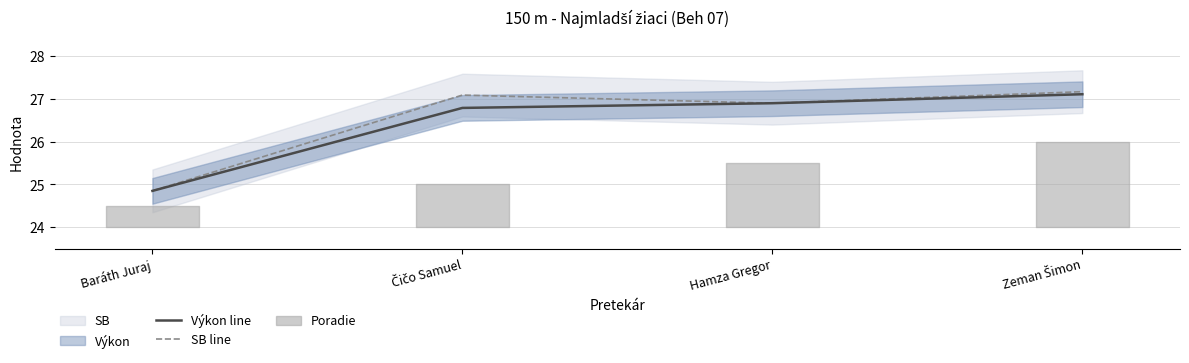

True or false: Výkon line and SB line intersect in this chart.

False